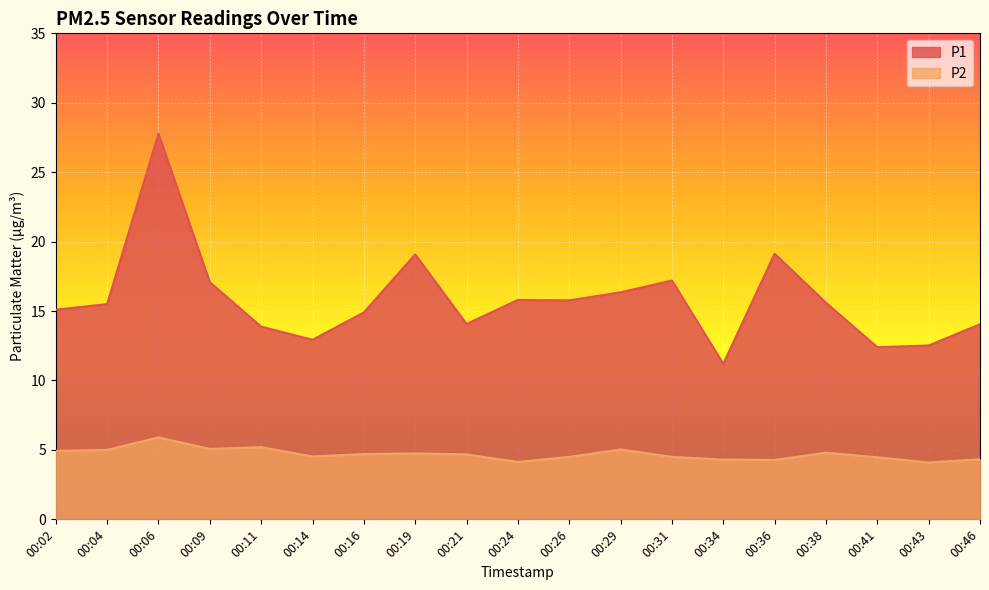

Does the chart display data point markers on the line(s)?

No